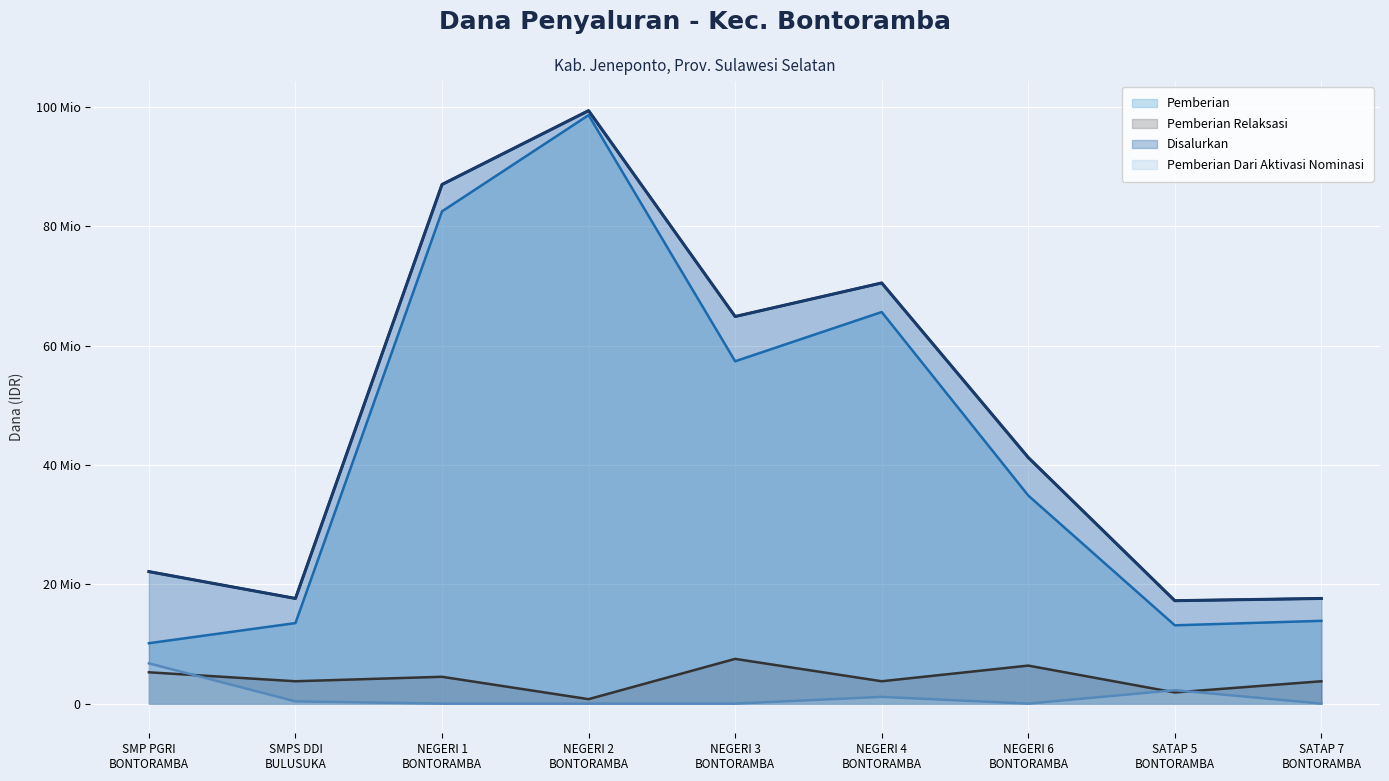

True or false: Pemberian has a value of 10125000 at SMP PGRI BONTORAMBA.

True